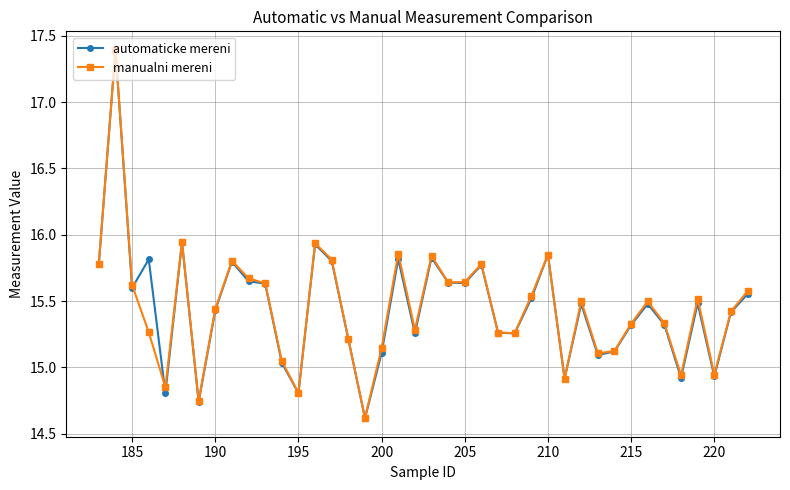

At how many categories does at least one series exceed 15?

33